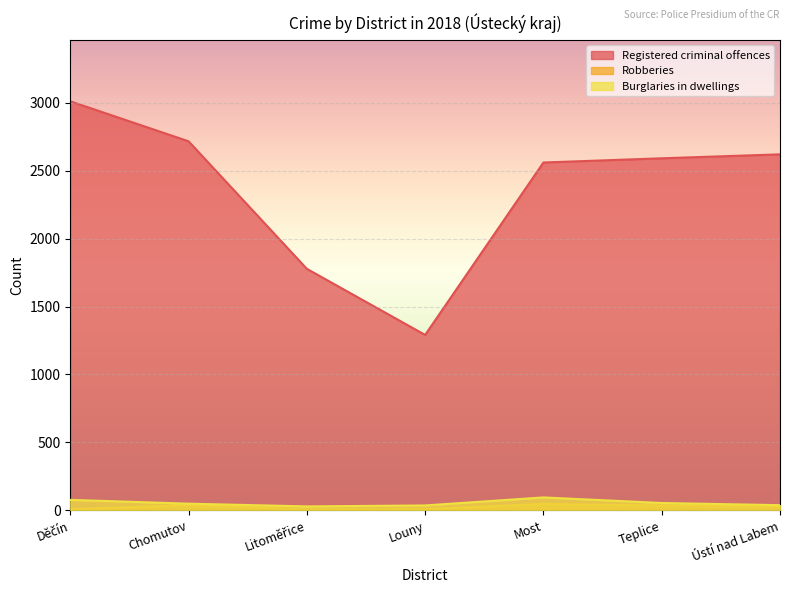

True or false: Registered criminal offences and Burglaries in dwellings intersect in this chart.

False